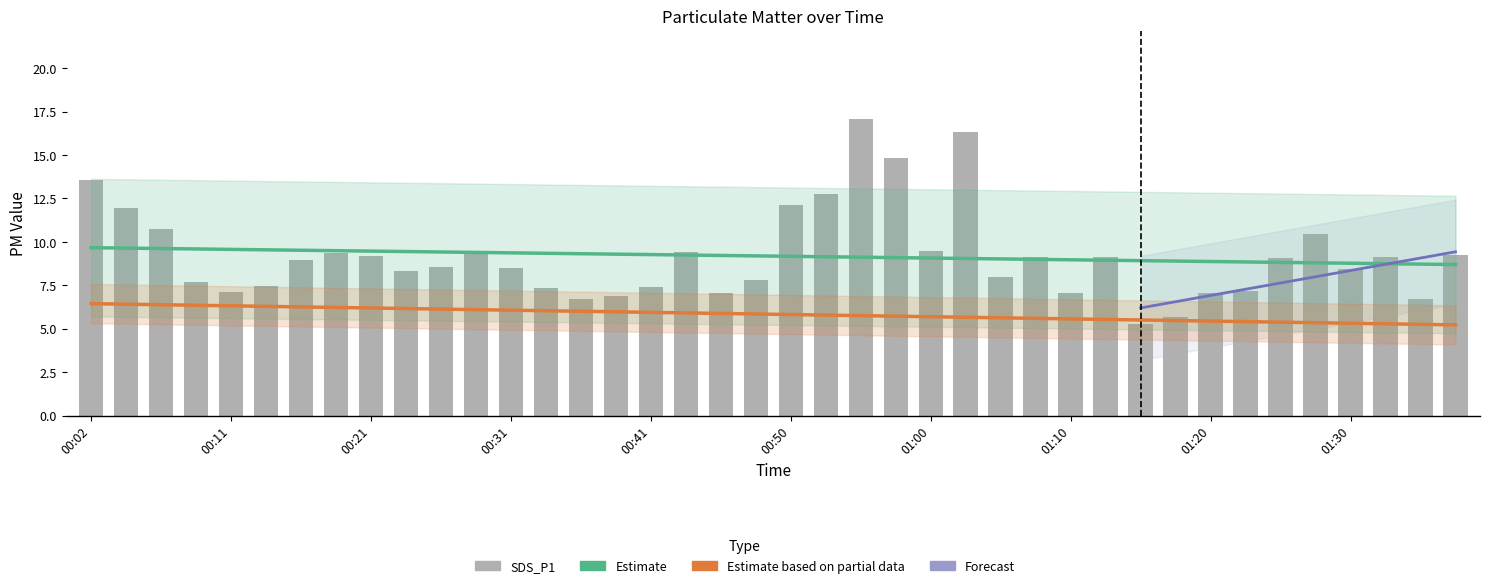

Rank the series at 01:10 from highest to lowest value.

Estimate, SDS_P1, Estimate based on partial data